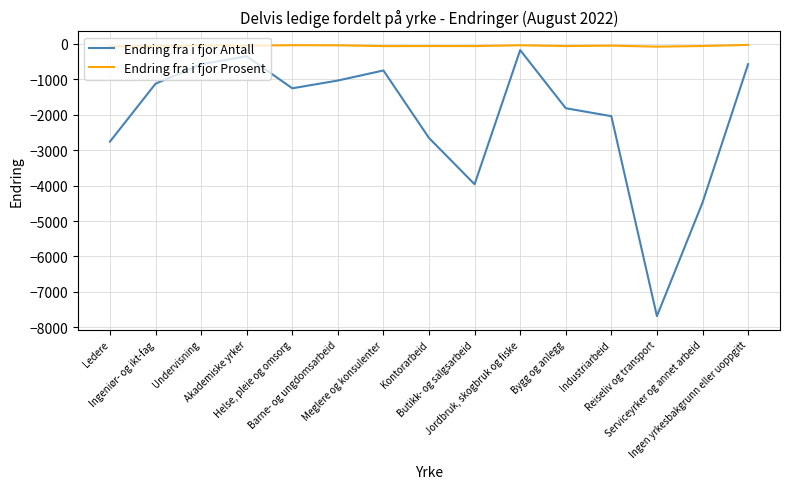

At which category is the sum across all series the highest?

Jordbruk, skogbruk og fiske